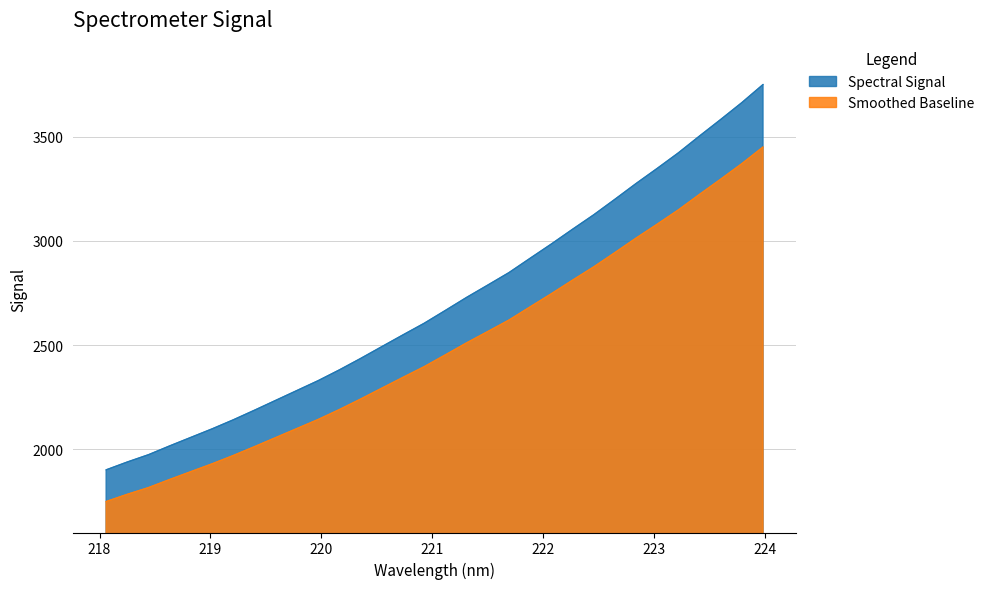

Where does the data first go above 2666?

221.1174